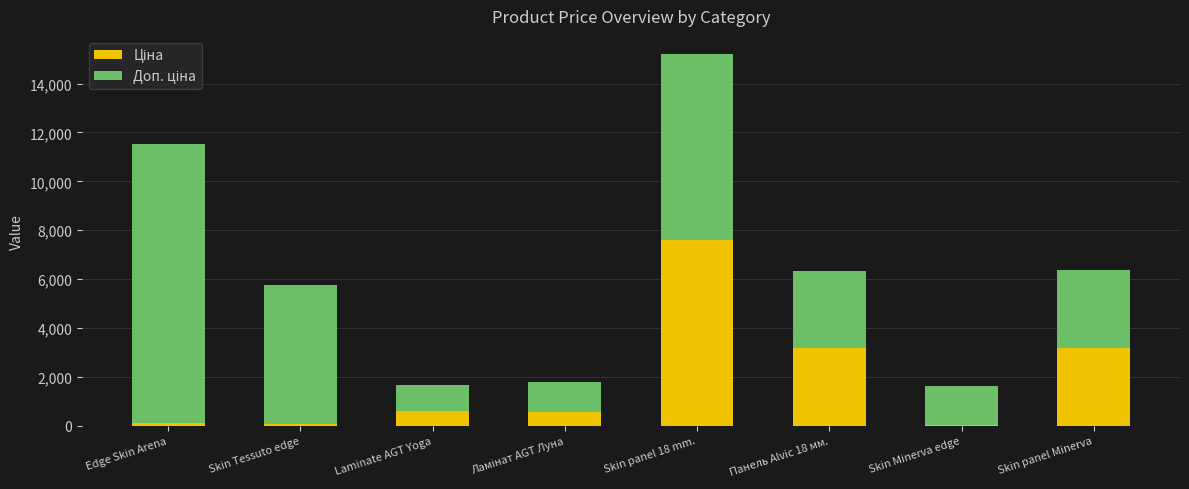

What is the total value across all series at Skin panel 18 mm.?

15193.1